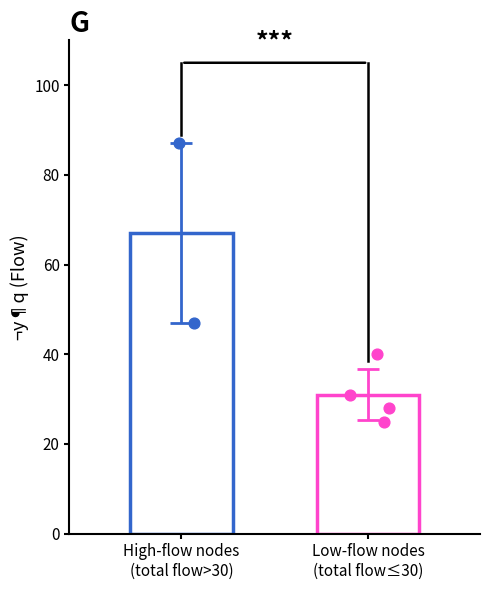

Which series has the widest spread of Y values?

High flow (>12)